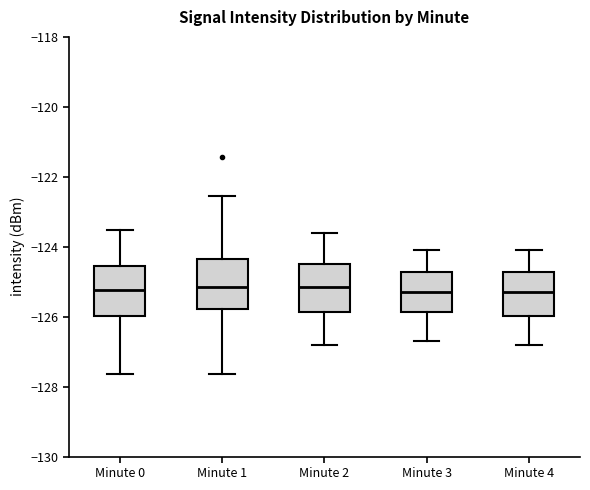

Where does the median line of the box for Minute 0 sit on the y-axis? The values are not printed on the chart, so give them approximately, as read against the axis.

-125.2